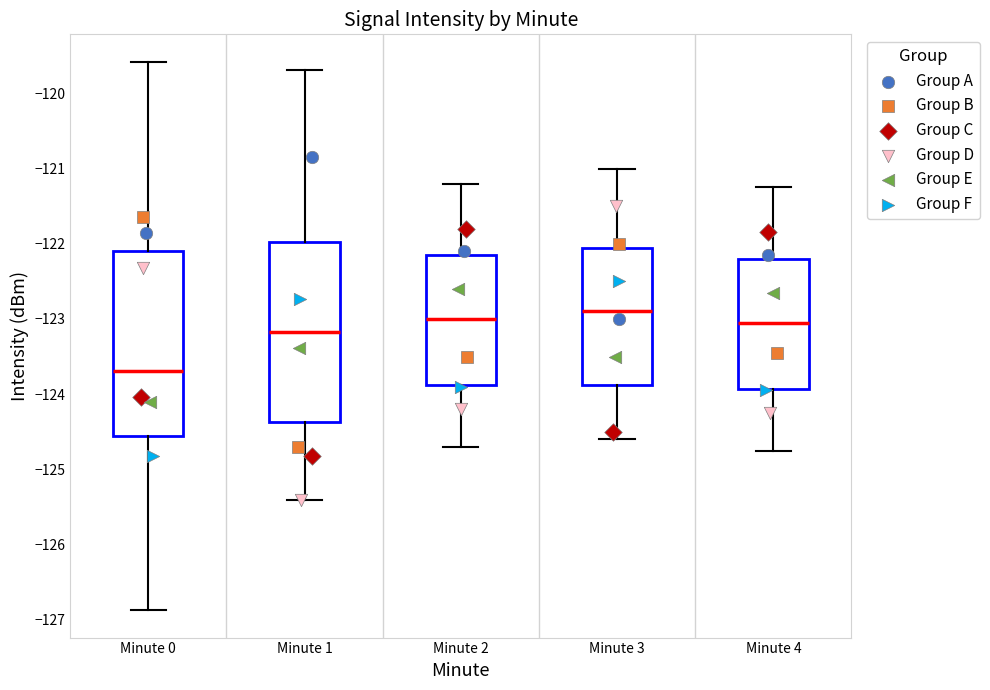

Reading left to right, read every box against the y-axis: the position of its median line, the range the box covers, and the ends of its whiskers. The values are not printed on the chart, so give them approximately, as read against the axis.

Minute 0: median -123.7, box -124.6 to -122.1, whiskers -126.9 to -119.6
Minute 1: median -123.2, box -124.4 to -122.0, whiskers -125.4 to -119.7
Minute 2: median -123.0, box -123.9 to -122.1, whiskers -124.7 to -121.2
Minute 3: median -122.9, box -123.9 to -122.0, whiskers -124.6 to -121.0
Minute 4: median -123.0, box -123.9 to -122.2, whiskers -124.7 to -121.2